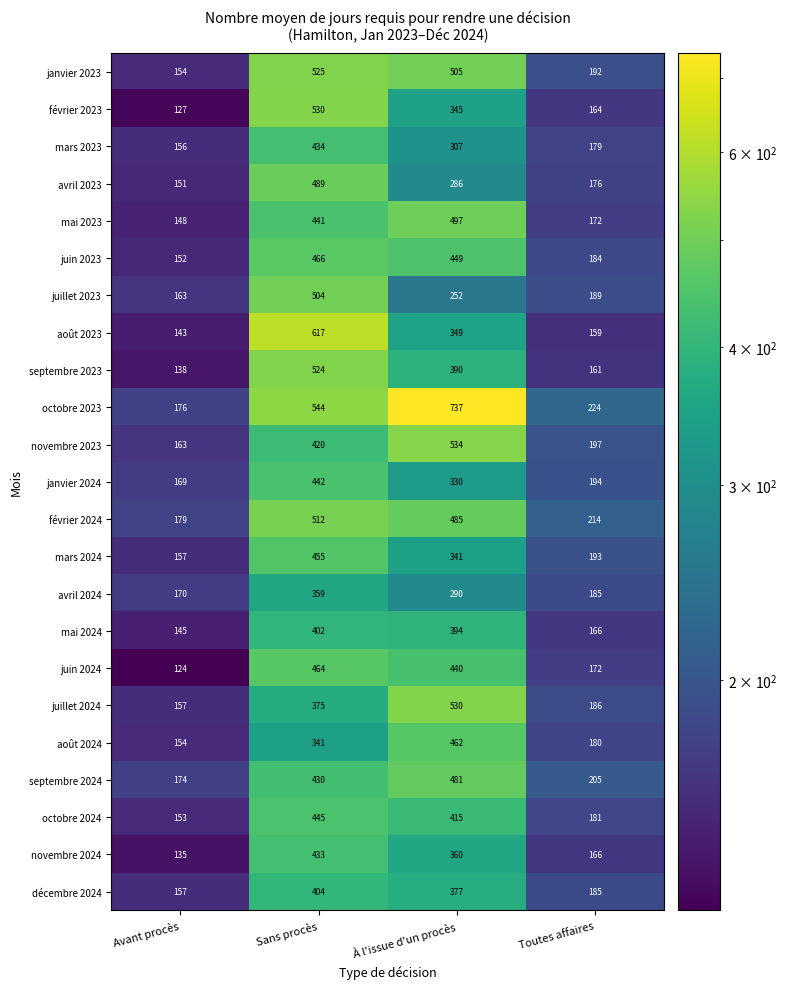

Which category has the lowest value in the février 2023 series?

Avant procès